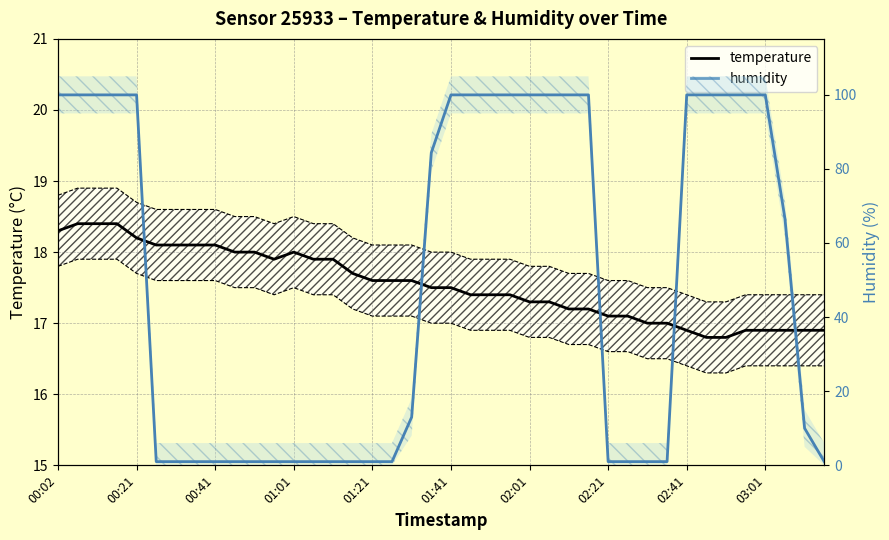

What is the spread (max minus min) of values at 10?

17.0